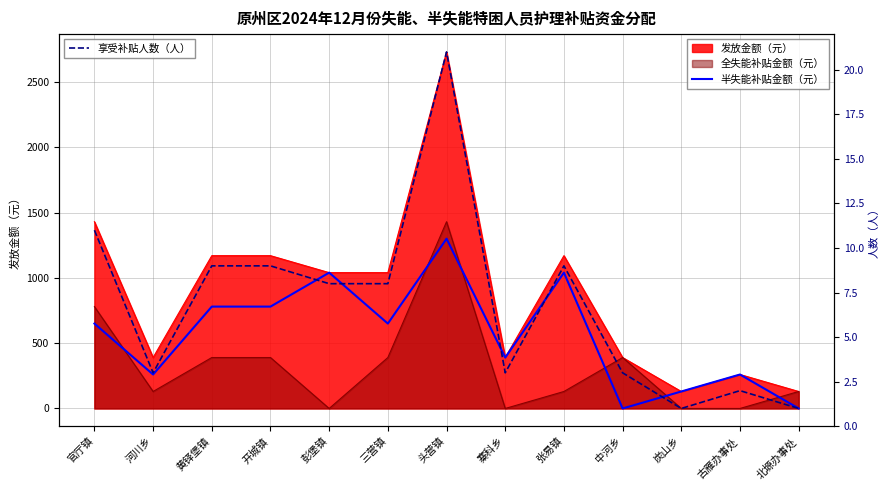

What is the highest value of the 半失能补贴金额（元） series?

1300